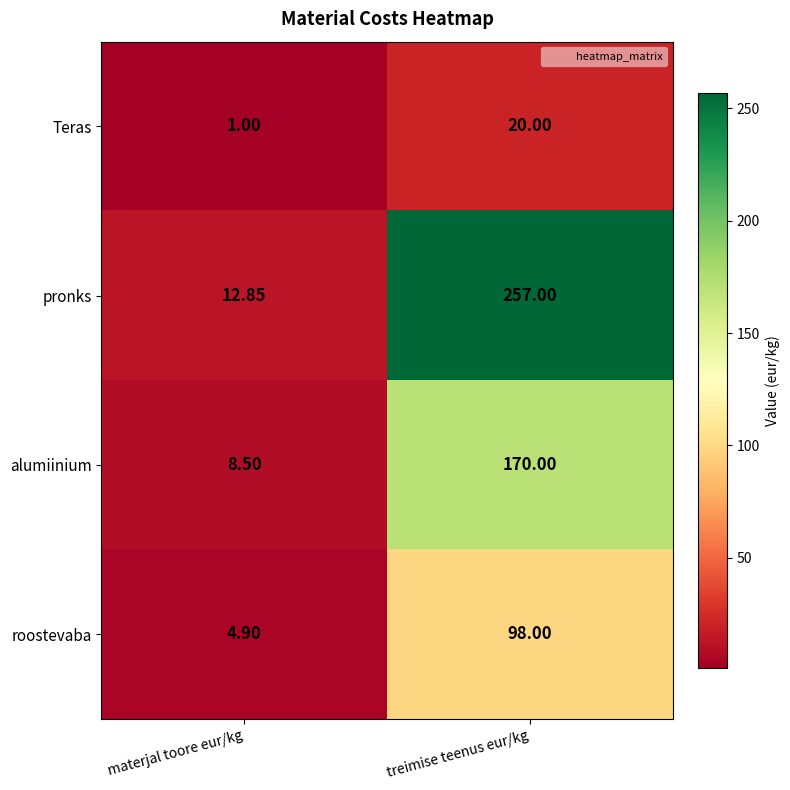

Which series has the widest spread of values?

pronks